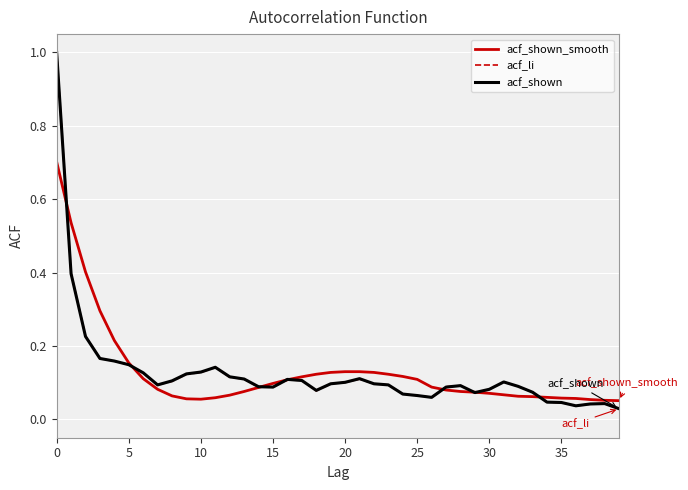

At which label is acf_li closest to 0?

39